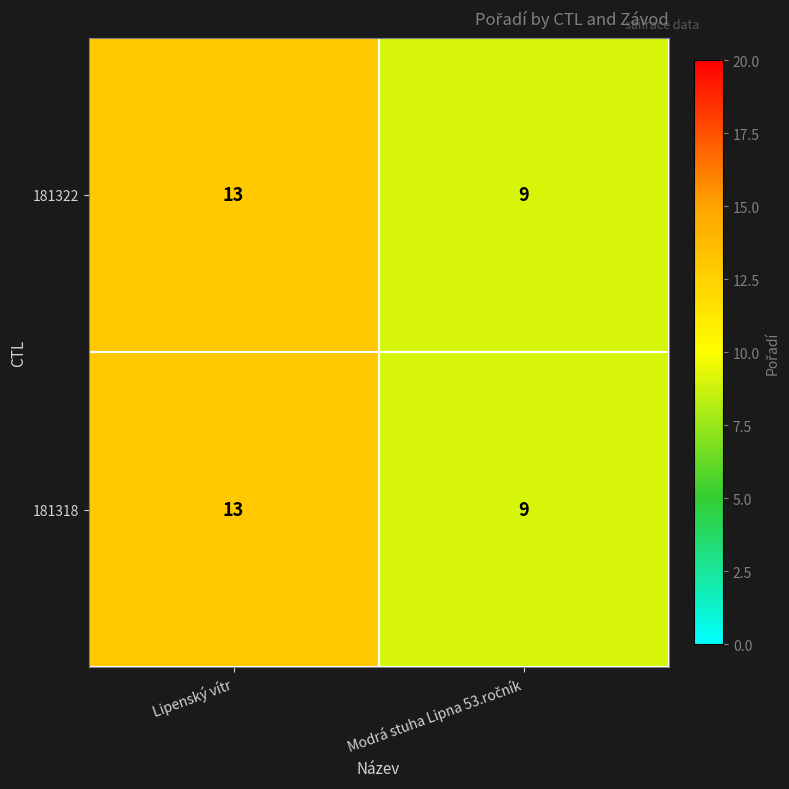

What value does the 181318 series have at Lipenský vítr?

13